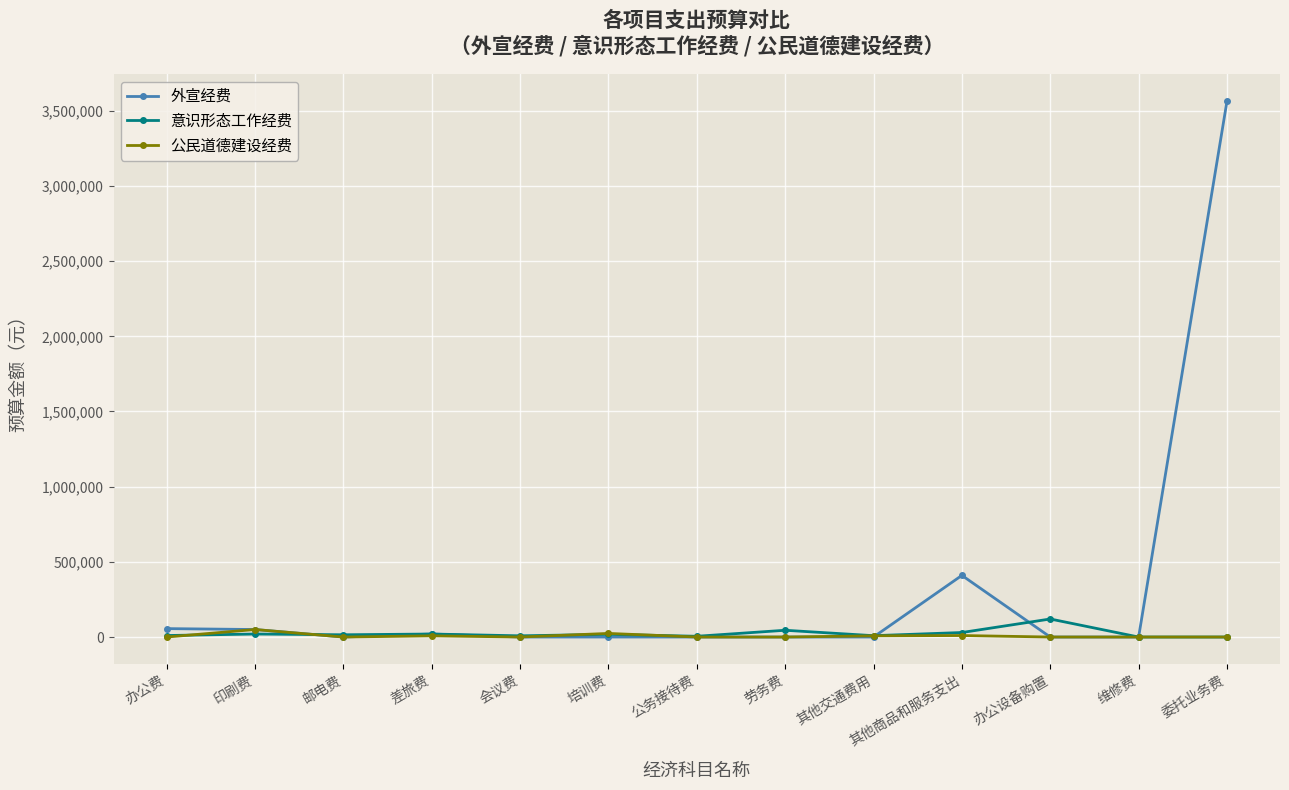

How many lines are shown in the chart?

3